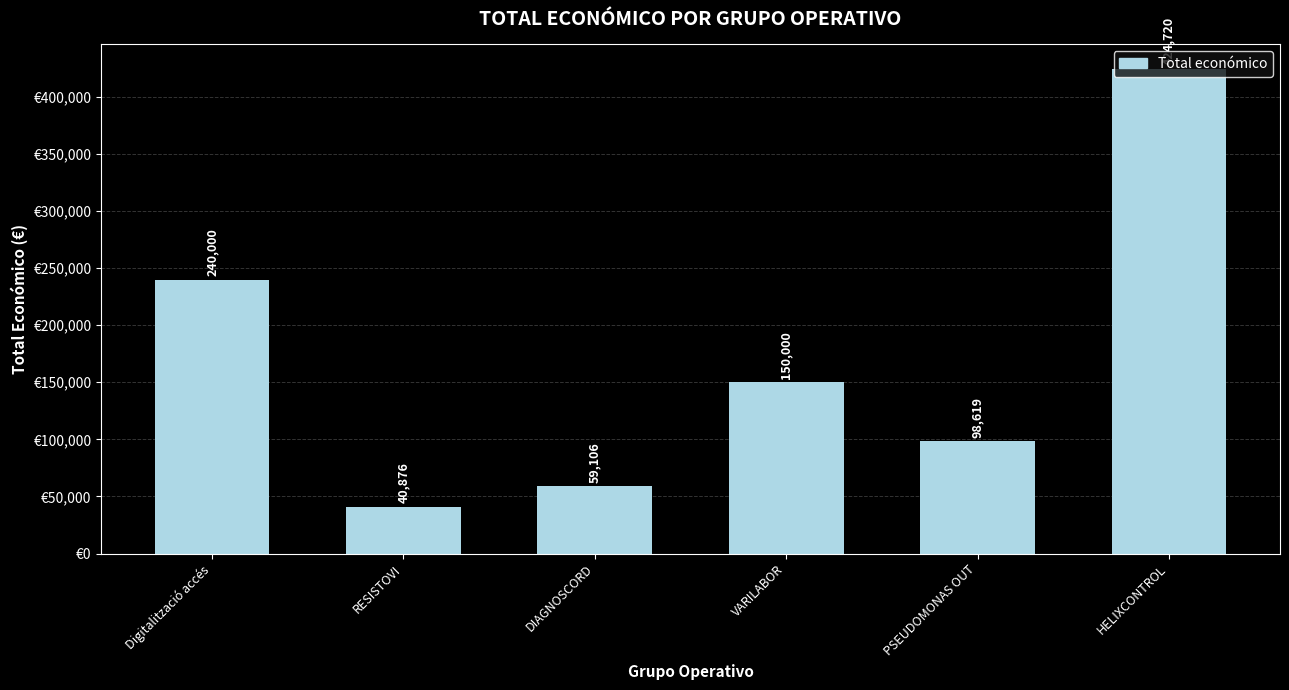

How many bars are there in total?

6